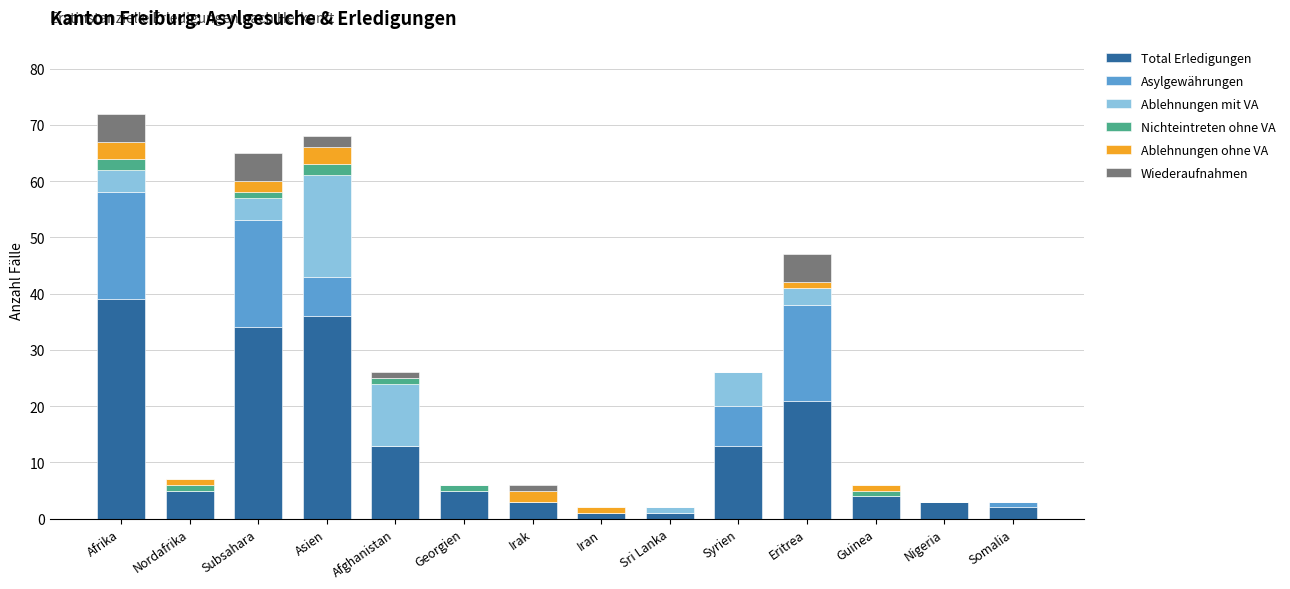

What is the highest value of the Total Erledigungen series?

39